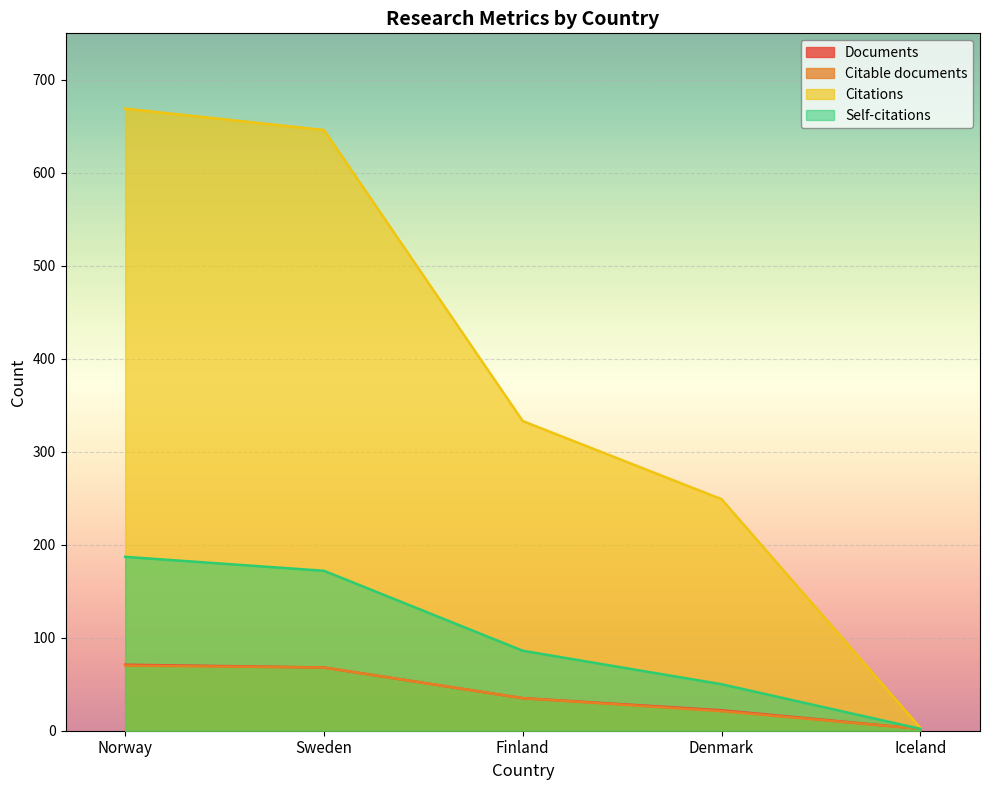

Rank the categories by Documents value from lowest to highest.

Iceland, Denmark, Finland, Sweden, Norway